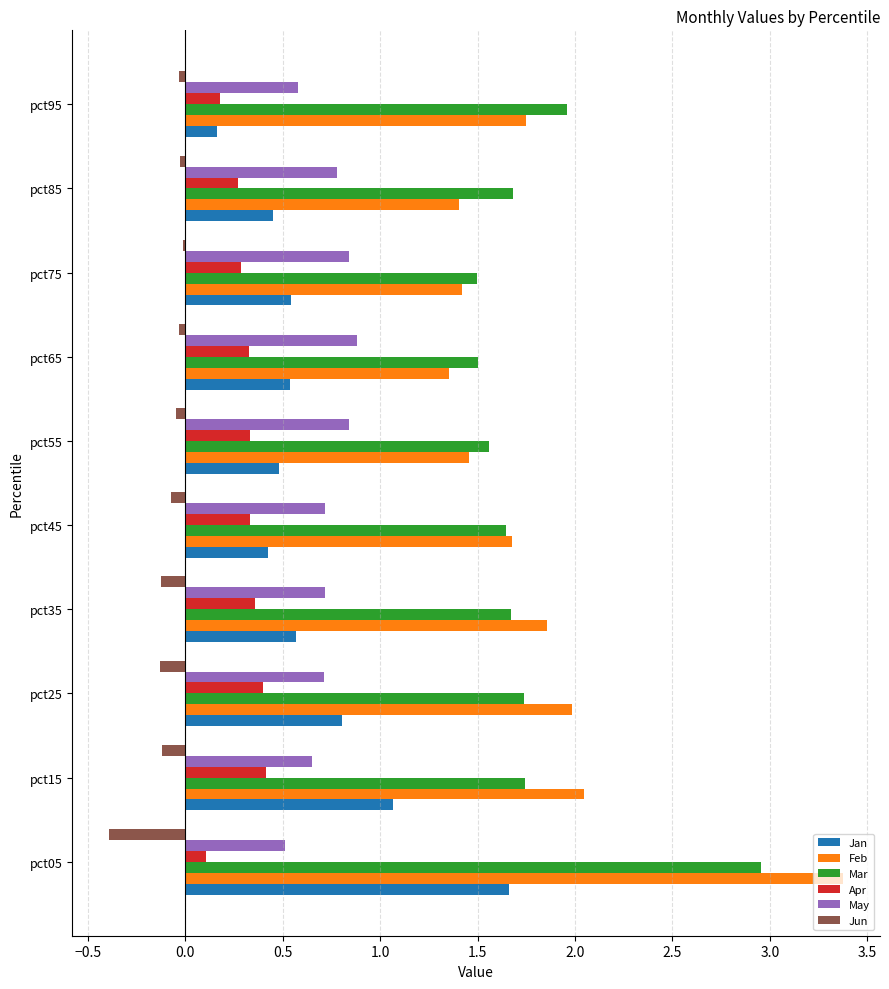

At which label is Apr closest to 0?

pct05